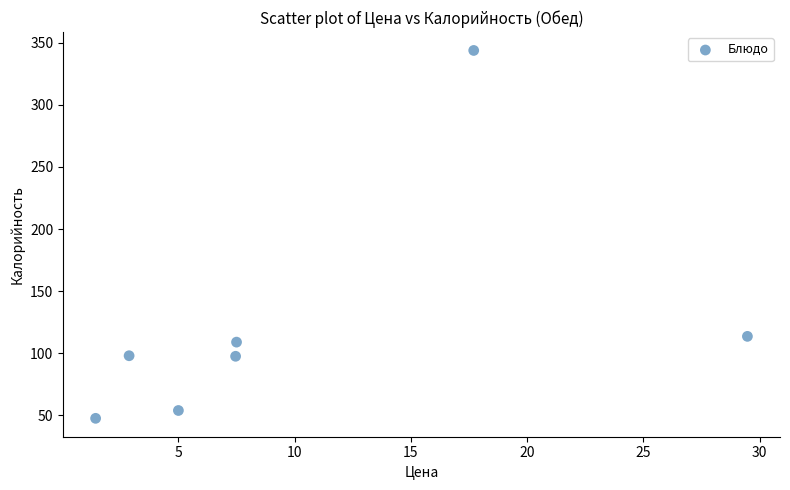

What Y value in the scatter plot is closest to 195?

113.6